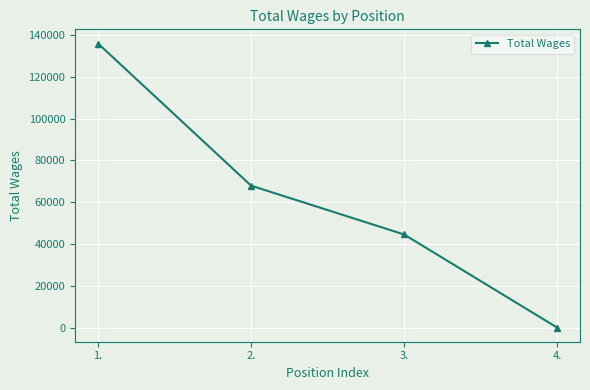

What is the approximate value at 2.?

67909